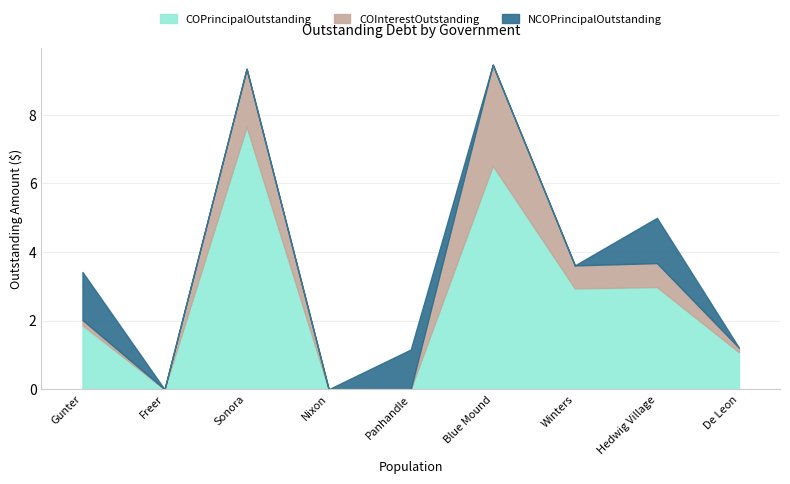

Where do NCOPrincipalOutstanding and COPrincipalOutstanding first cross each other?

Panhandle and Blue Mound